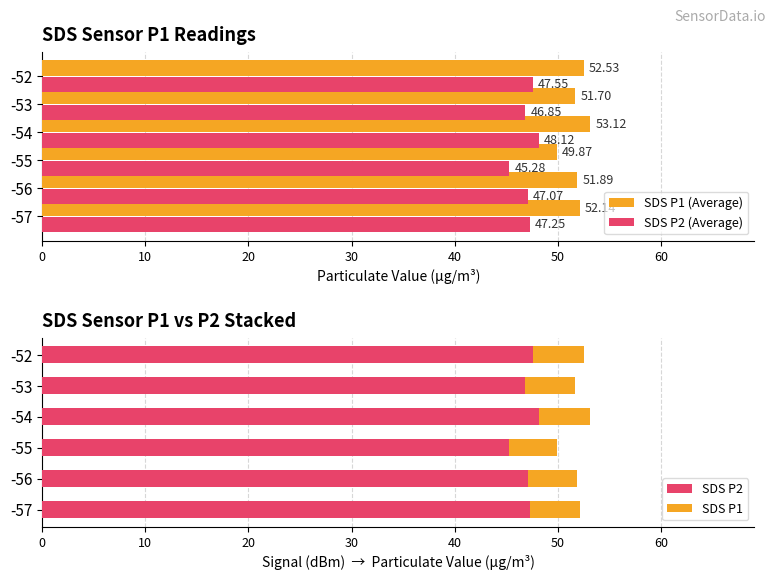

What is the value of the SDS P2 bar at the 2nd from the left?

47.1